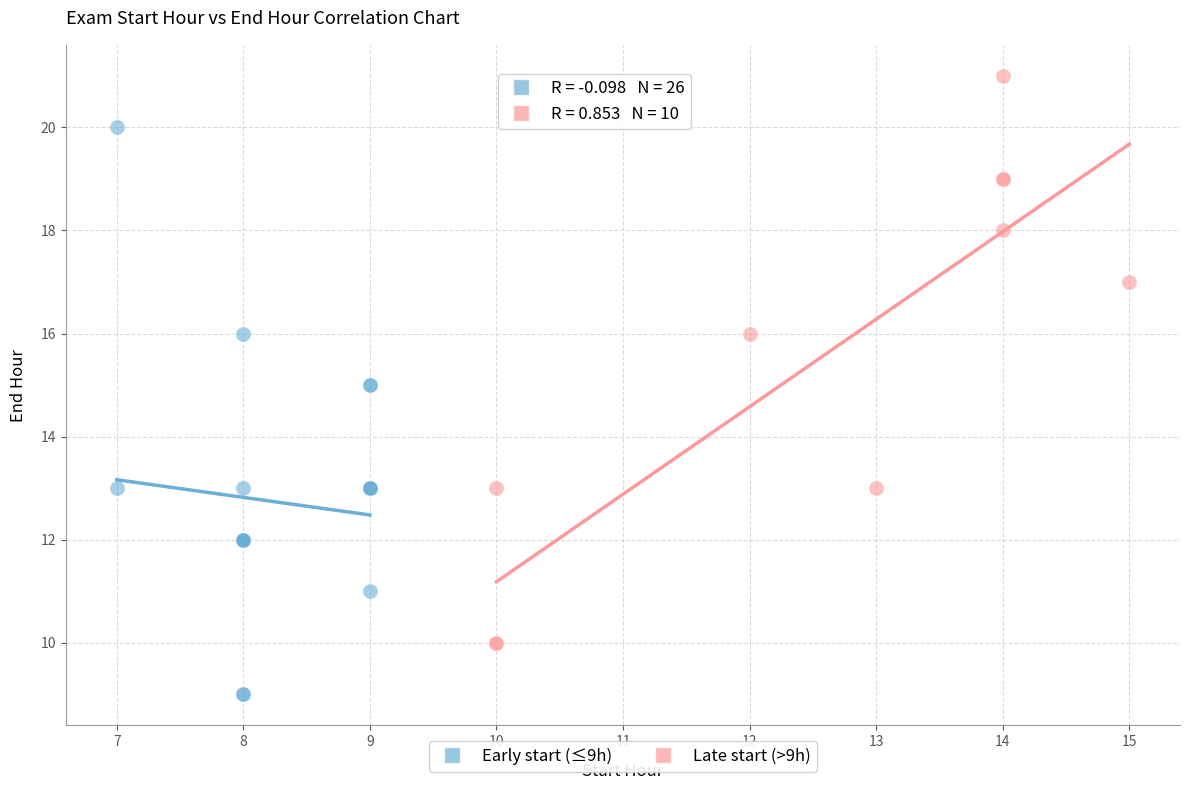

Which series contains the highest Y value?

Late start (>9h)